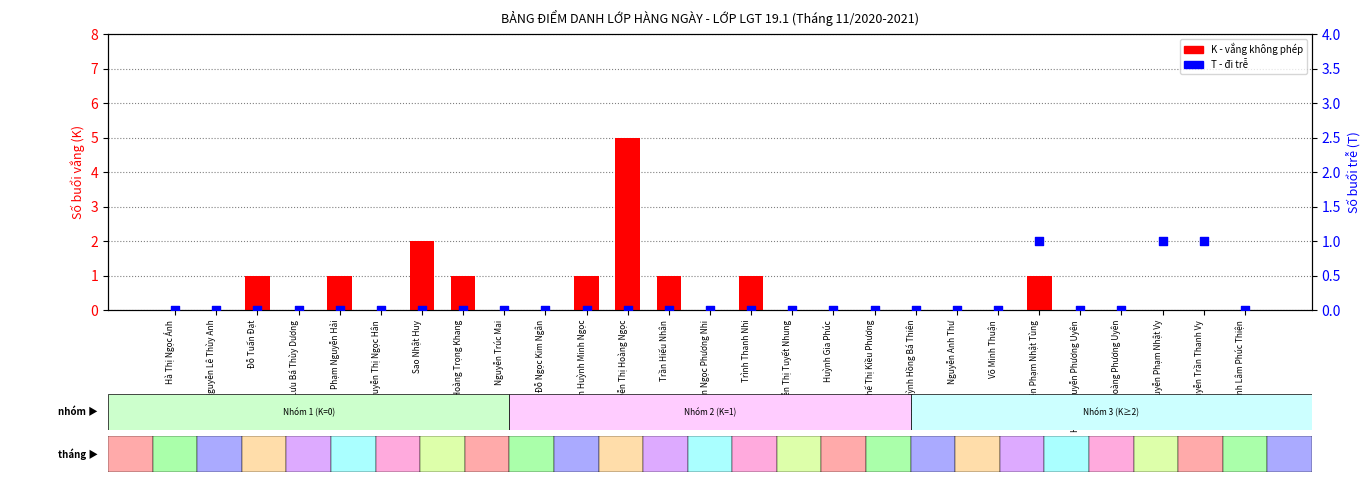

What are all the series names shown in the legend?

K (vắng), T (trễ)